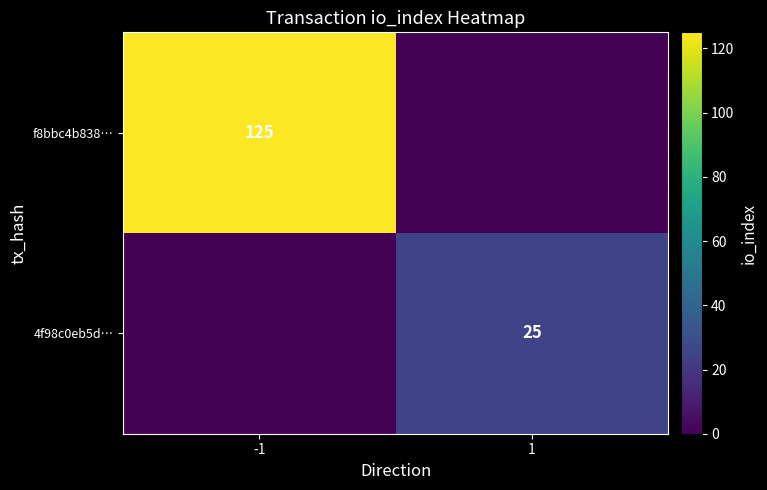

The value of 4f98c0eb5d… at 1 is 25. True or false?

True